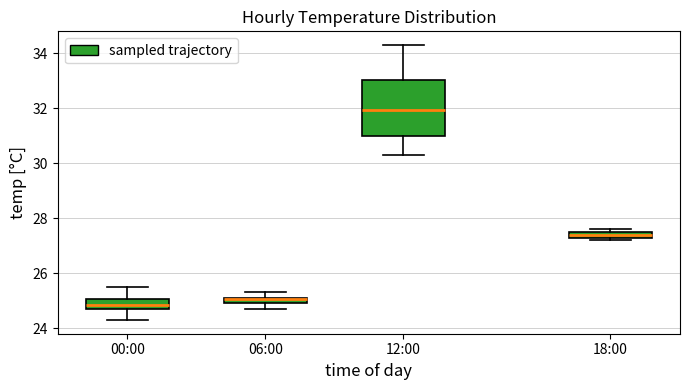

Which box is the tallest, from its lower edge to its upper edge?

12:00